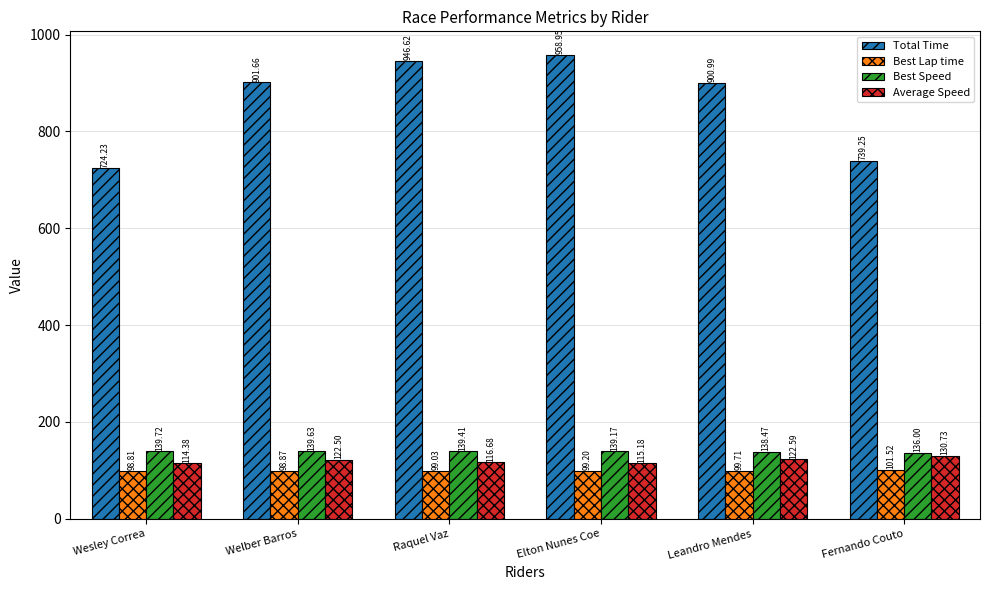

How many series are shown in this chart?

4